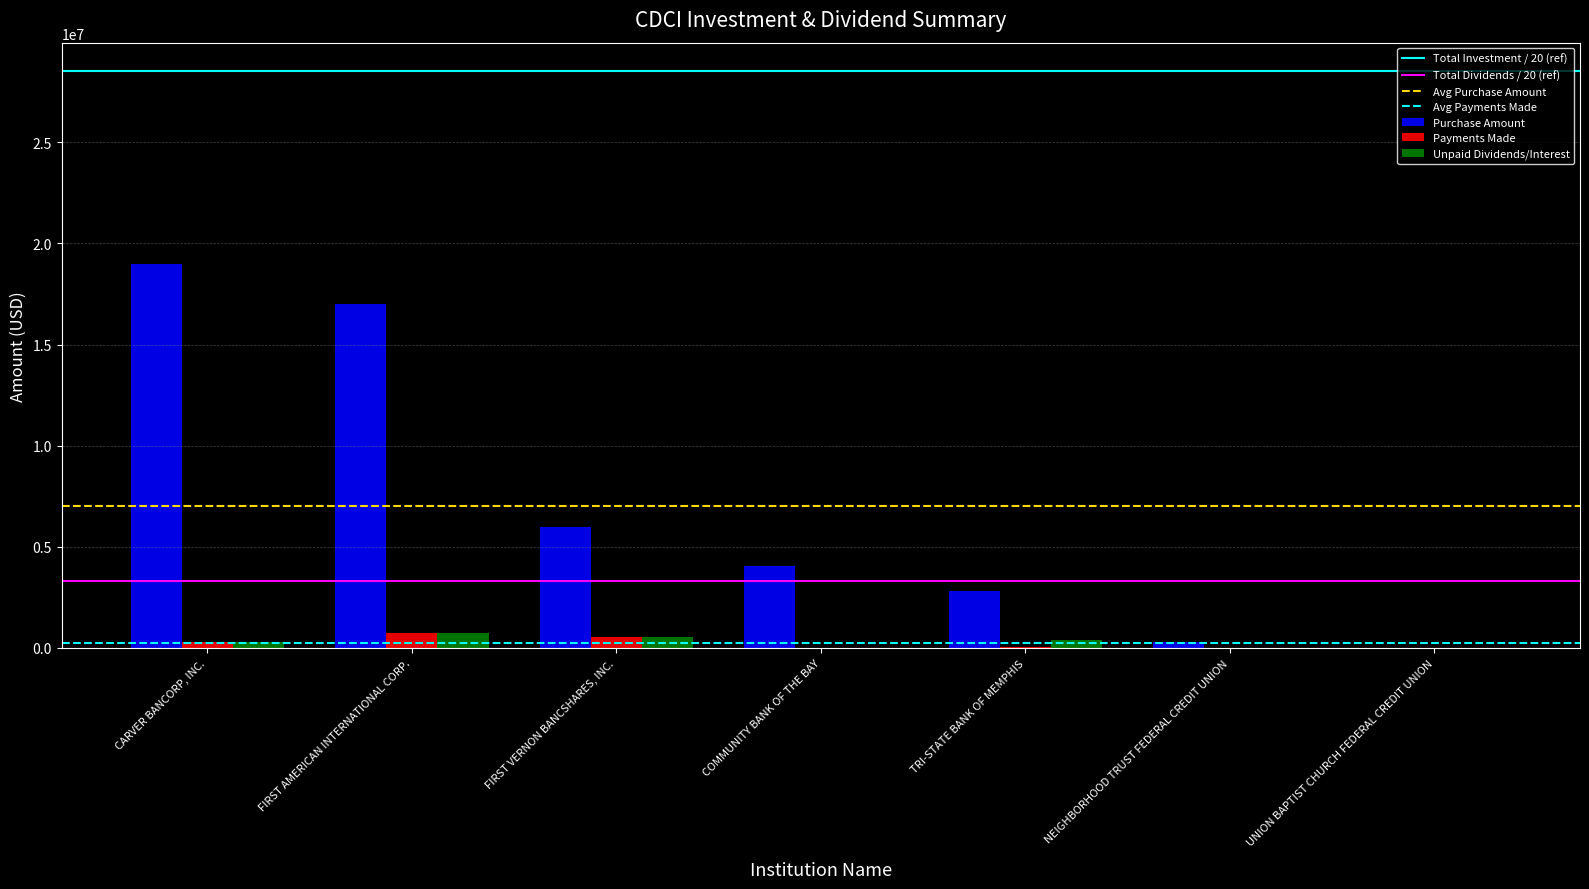

Which series changed the most between FIRST AMERICAN INTERNATIONAL CORP. and TRI-STATE BANK OF MEMPHIS?

Purchase Amount